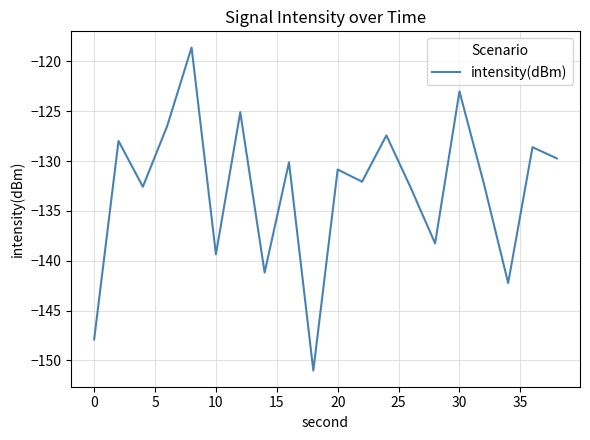

What is the maximum value shown in the chart?

-118.6